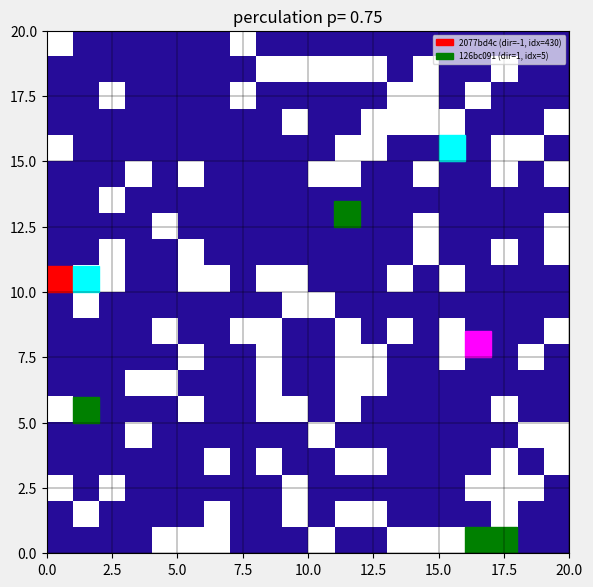

Which series changed the most between direction and io_index?

2077bd4c97380d887a091dc2537eb9533e44350